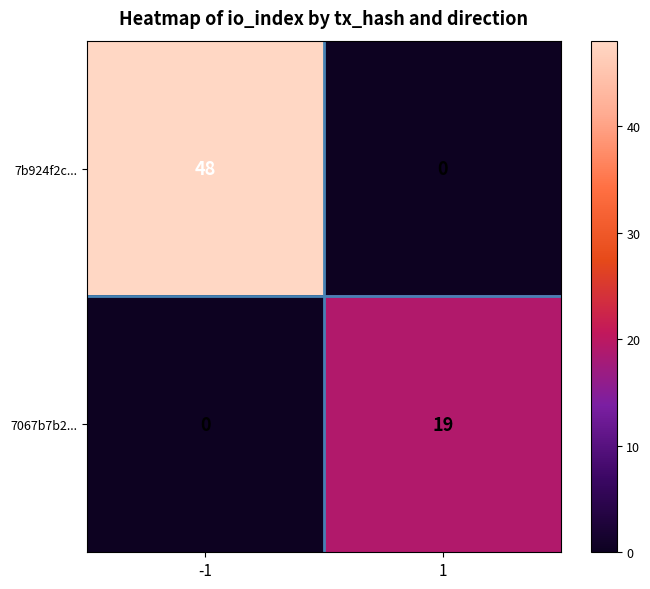

What is the sum of all 7067b7b2... values?

19